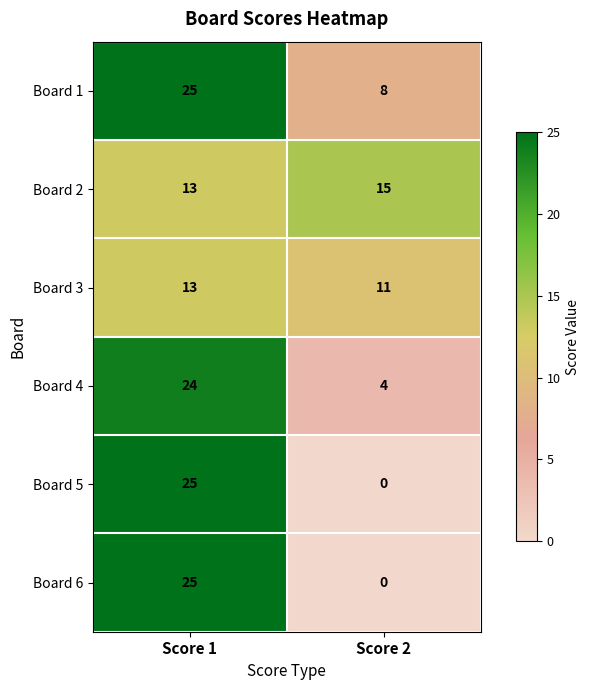

What is the spread (max minus min) of values at Score 1?

12